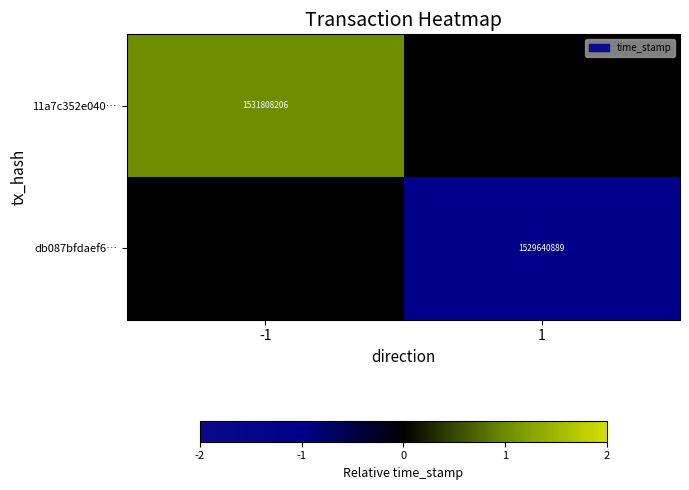

True or false: db087bfdaef6… has a value of 1529640889 at 1.

True